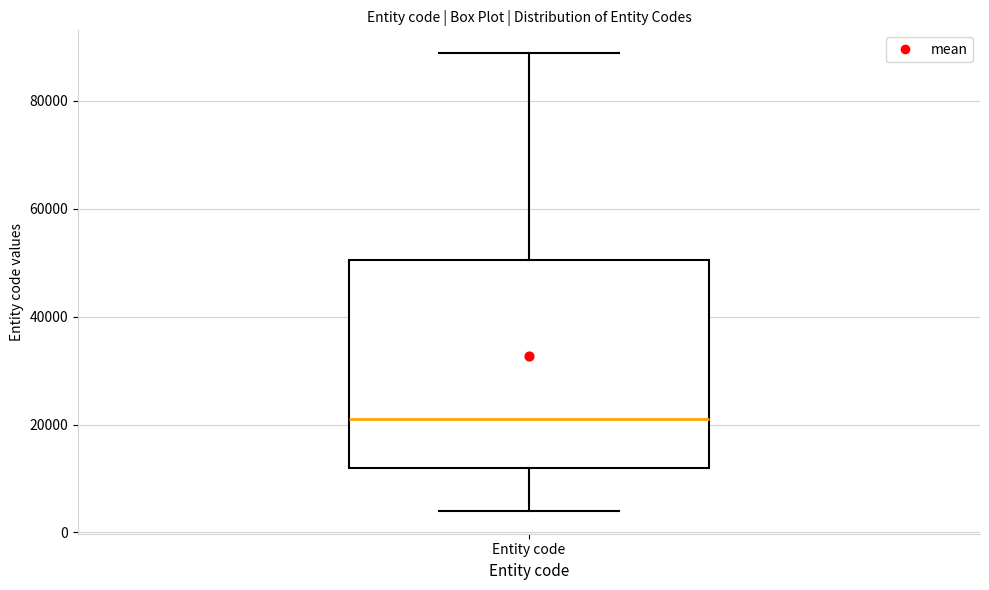

Transcribe this box plot: give where the median line is, the range the box spans, and where the two whiskers end, as read against the y-axis. The values are not printed on the chart, so give them approximately, as read against the axis.

median 22000, box 12000 to 50000, whiskers 4000 to 88000